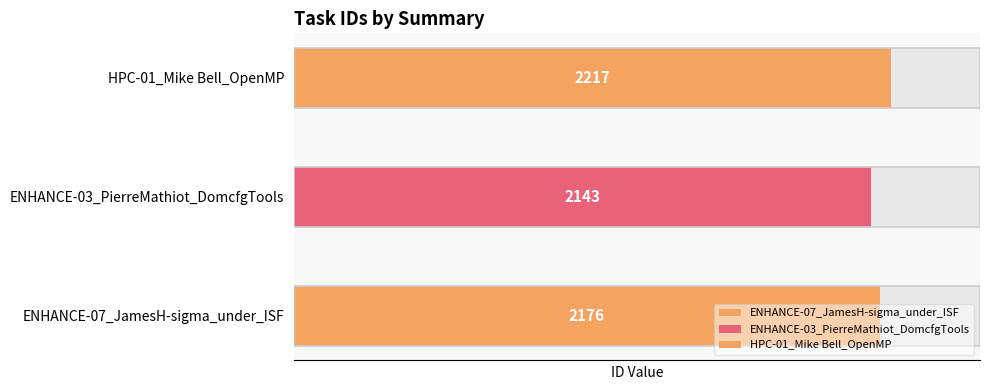

Rank the categories by value from highest to lowest.

HPC-01_Mike Bell_OpenMP, ENHANCE-07_JamesH-sigma_under_ISF, ENHANCE-03_PierreMathiot_DomcfgTools